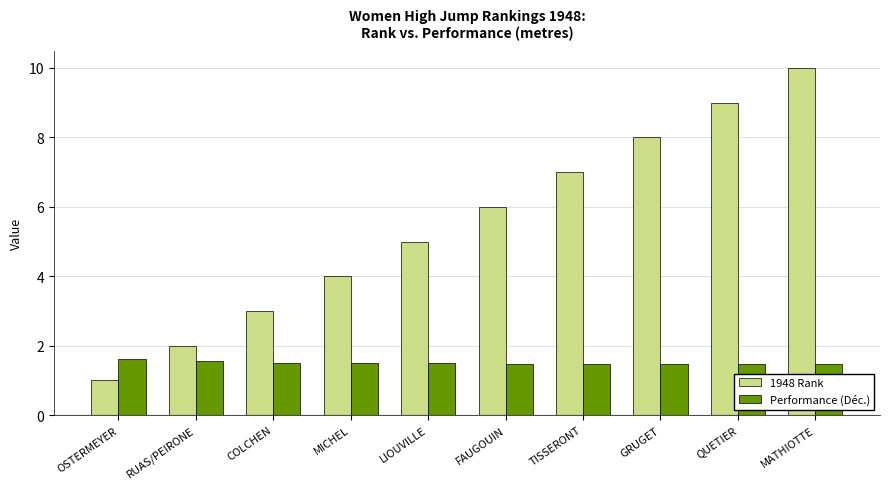

Is it true that 1948 Rank equals 9.0 at QUETIER?

True